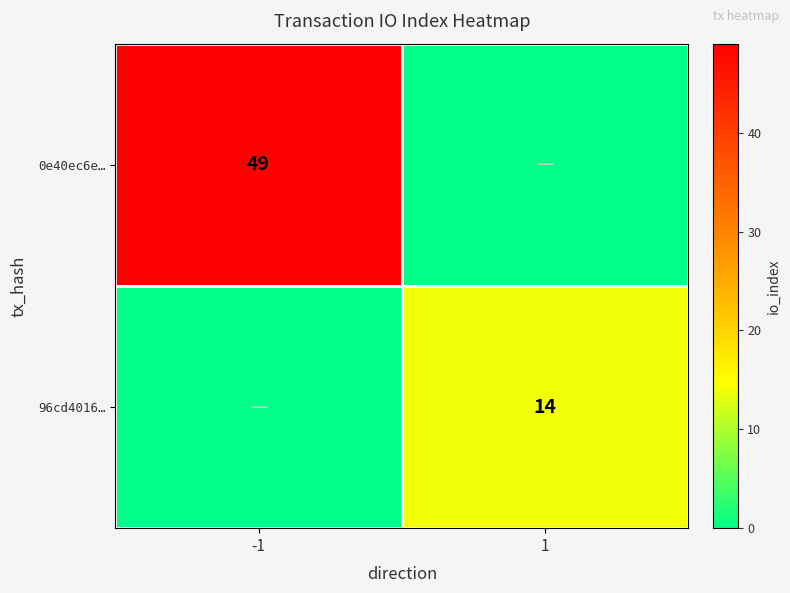

The value of 96cd4016… at 1 is 22. True or false?

False